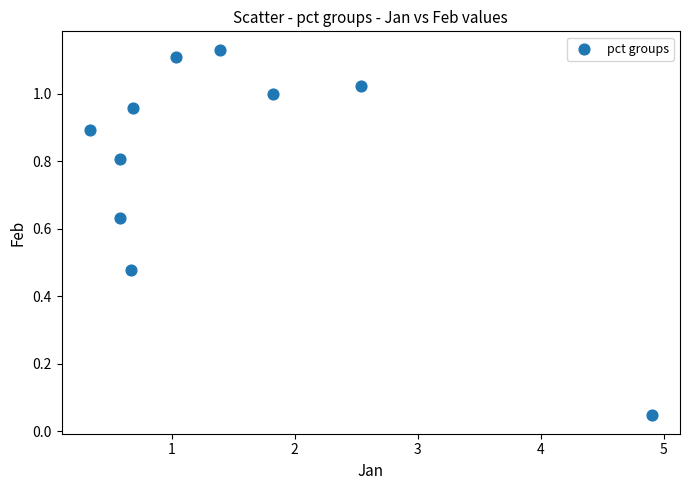

What is the average Y value?

0.8